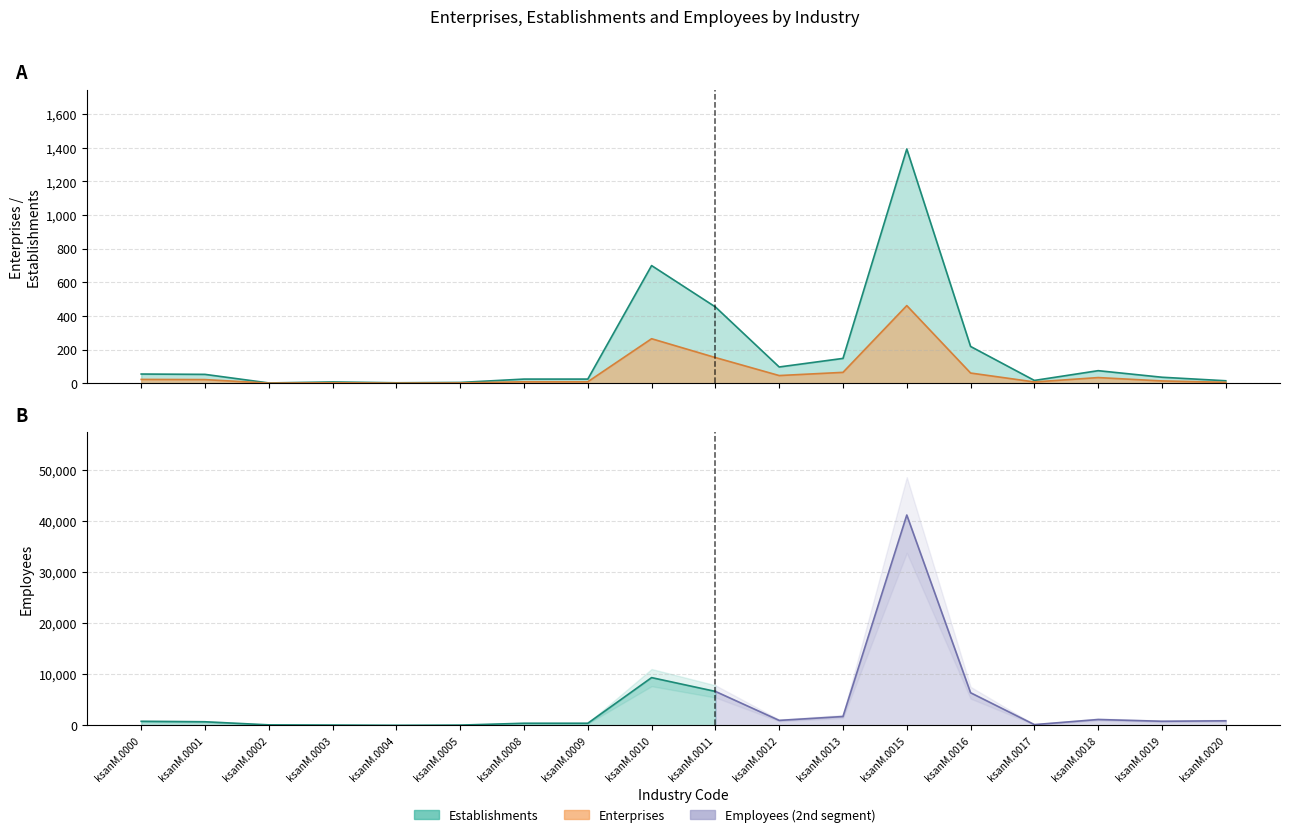

Is it true that Establishments equals 772 at ksanM.0011?

False